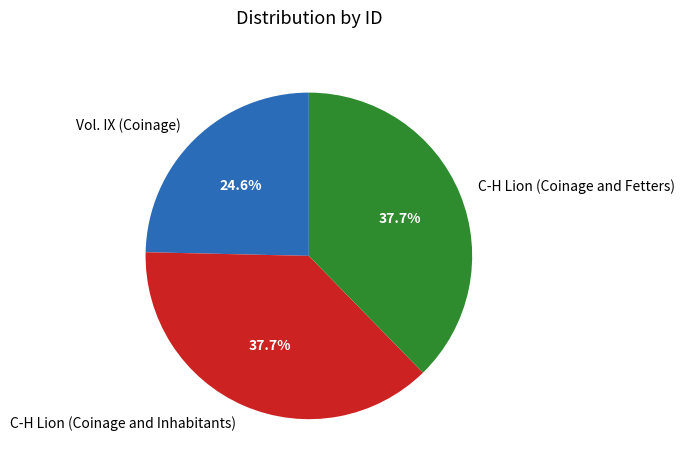

Is it true that C-H Lion (Coinage and Fetters) is 38% of the pie?

True